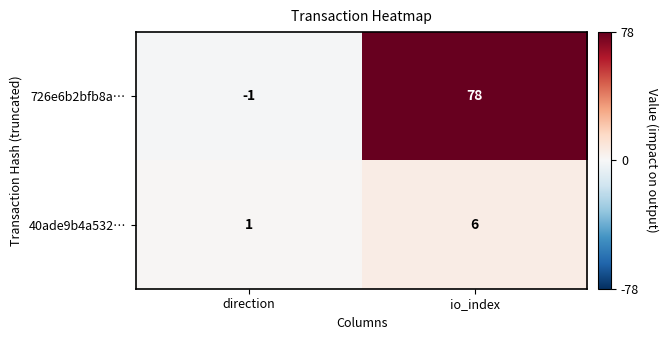

At direction, list the series in order from smallest to largest.

726e6b2bfb8a…, 40ade9b4a532…